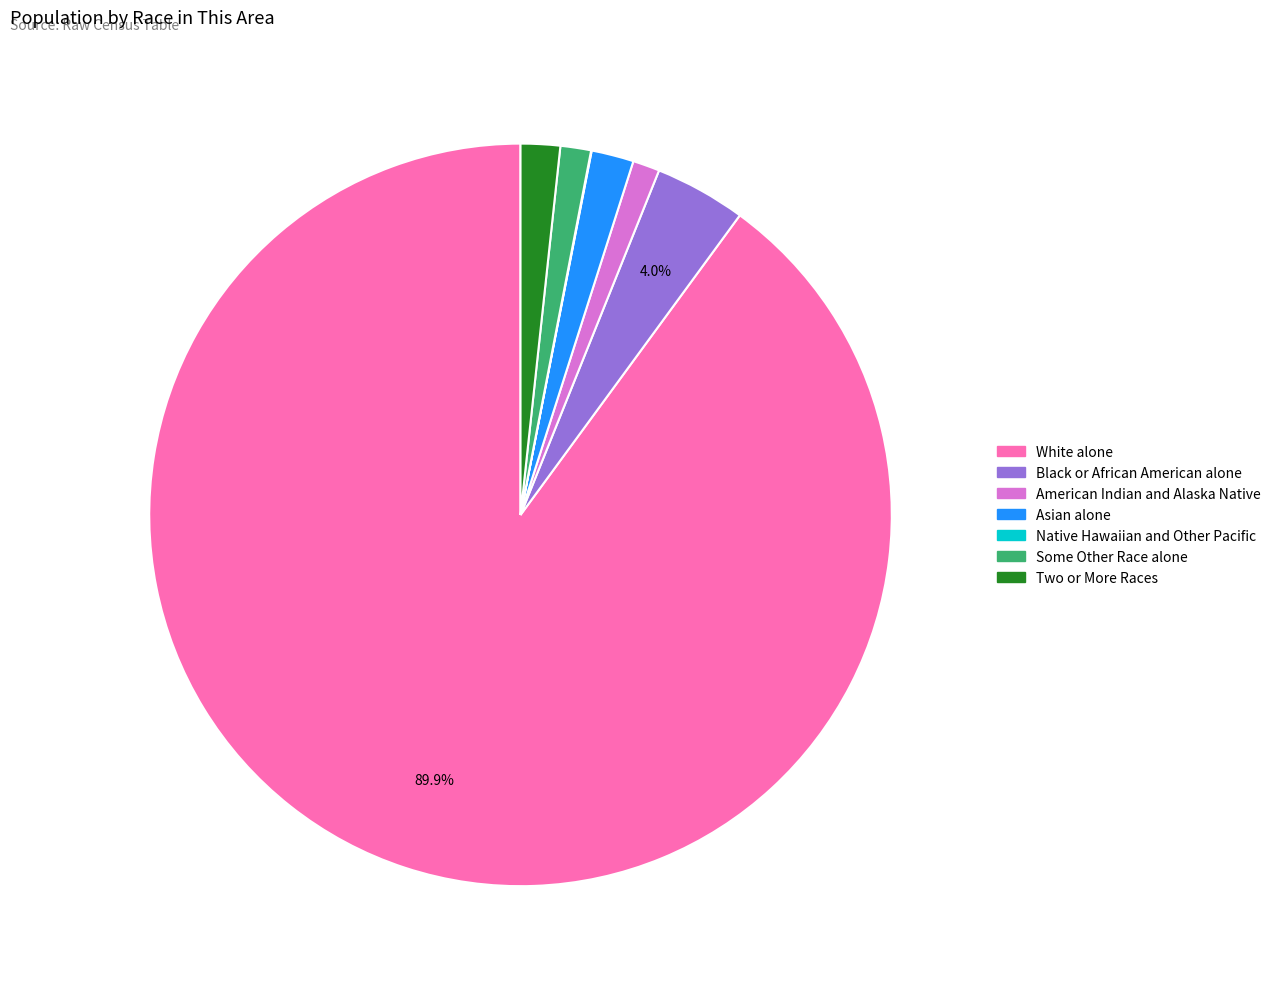

Which slice represents more than half of the pie?

White alone